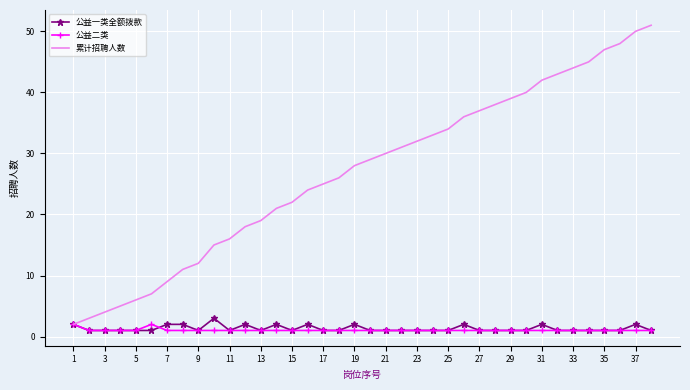

Which series has the largest range (max minus min)?

累计招聘人数